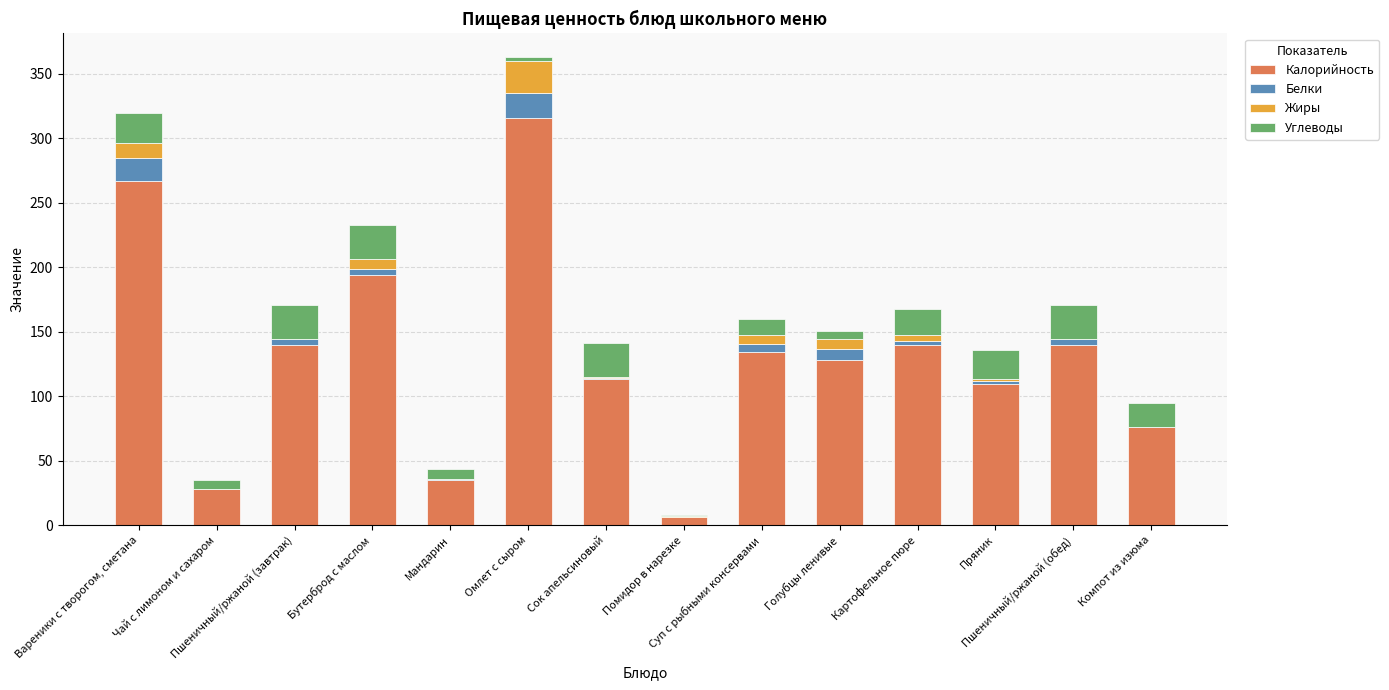

What is the highest value of the Калорийность series?

315.8